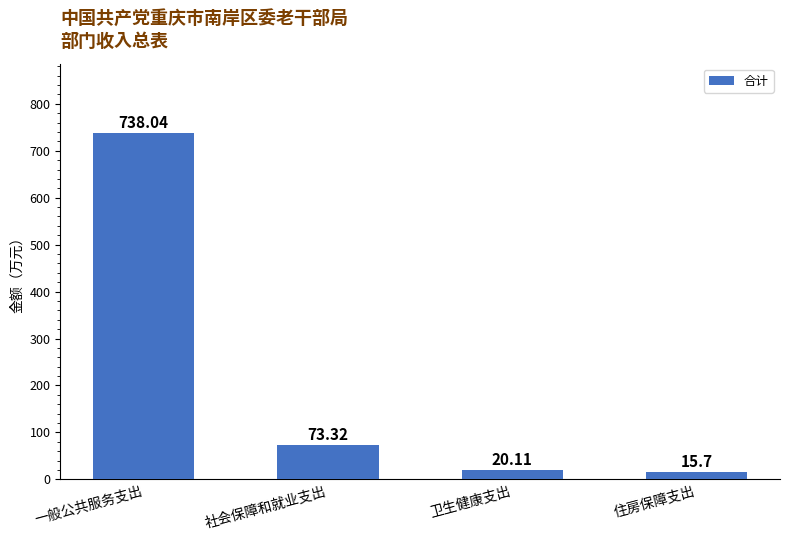

What is the difference between the values at 一般公共服务支出 and 社会保障和就业支出?

664.7